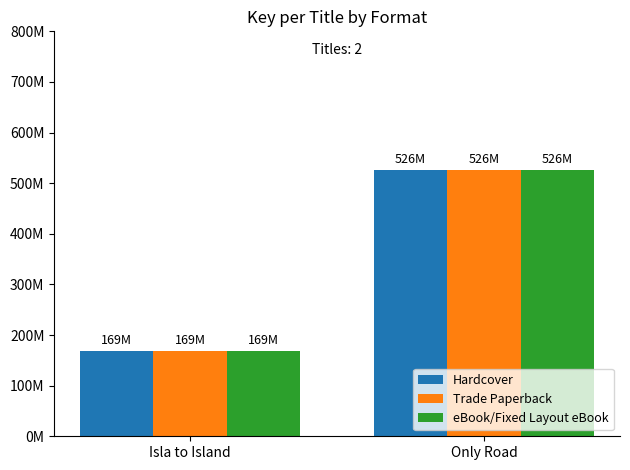

Reading left to right, list all the values displayed in this chart.

Hardcover: 168875642	525939431
Trade Paperback: 168875642	525939431
eBook/Fixed Layout eBook: 168875642	525939431